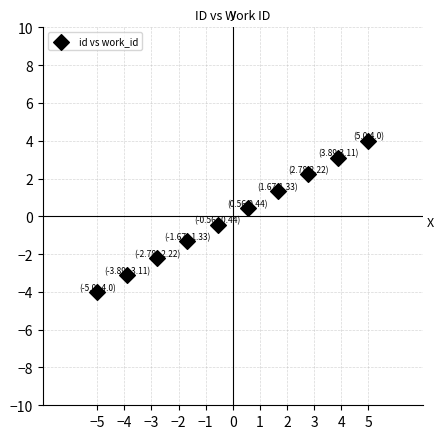

What is the range of Y values (max minus min)?

8.0